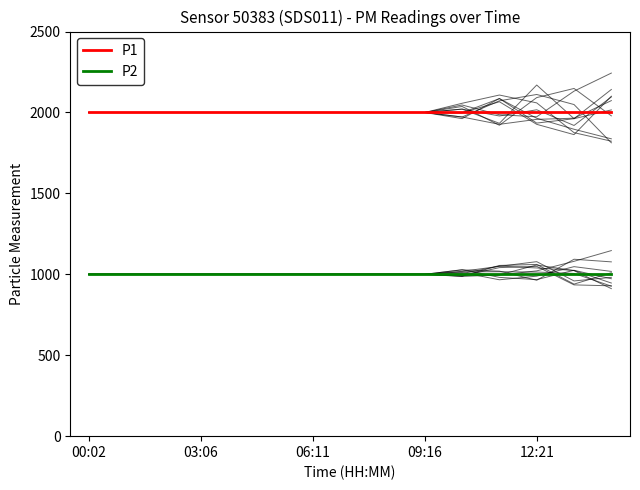

What is the sum of the P1 values at 13 and 8?

3999.8